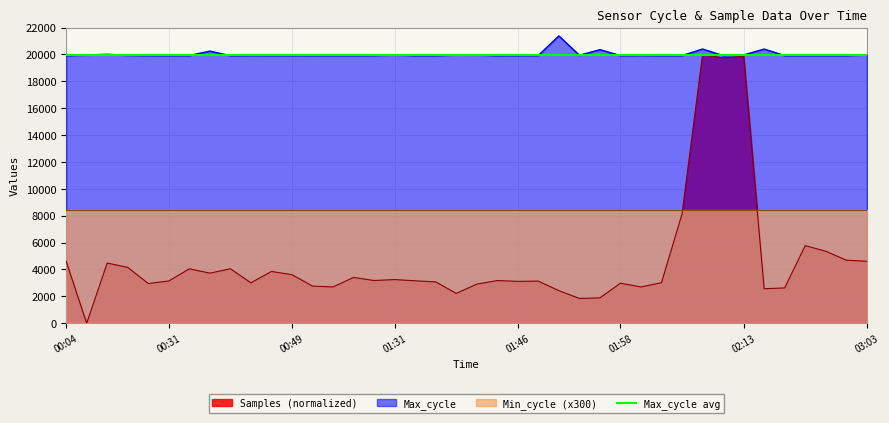

What is the maximum value for Samples (normalized)?

20000.0